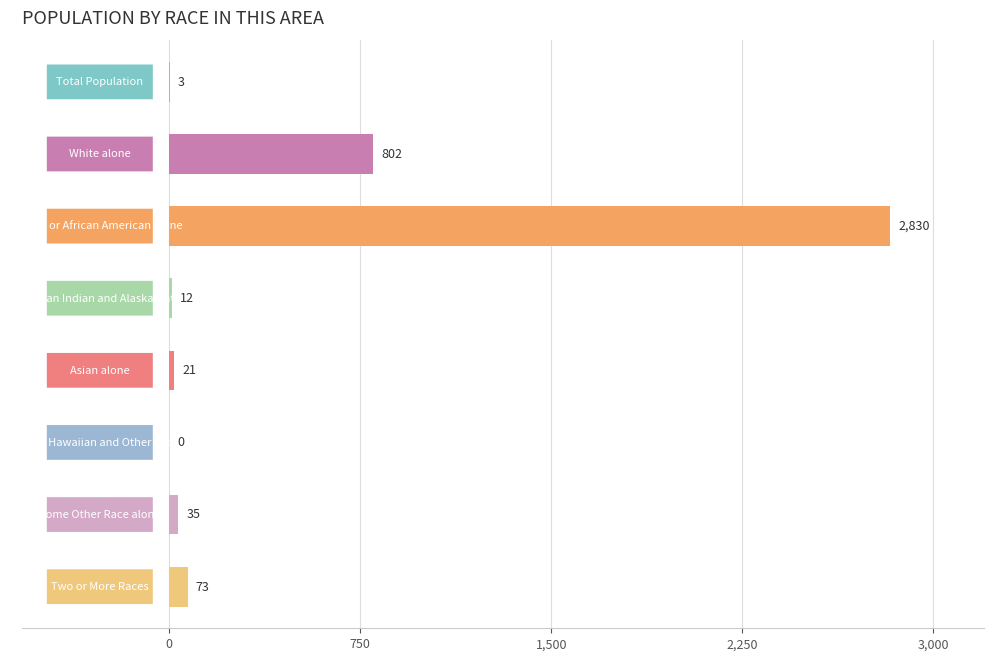

How many positive values are there?

7